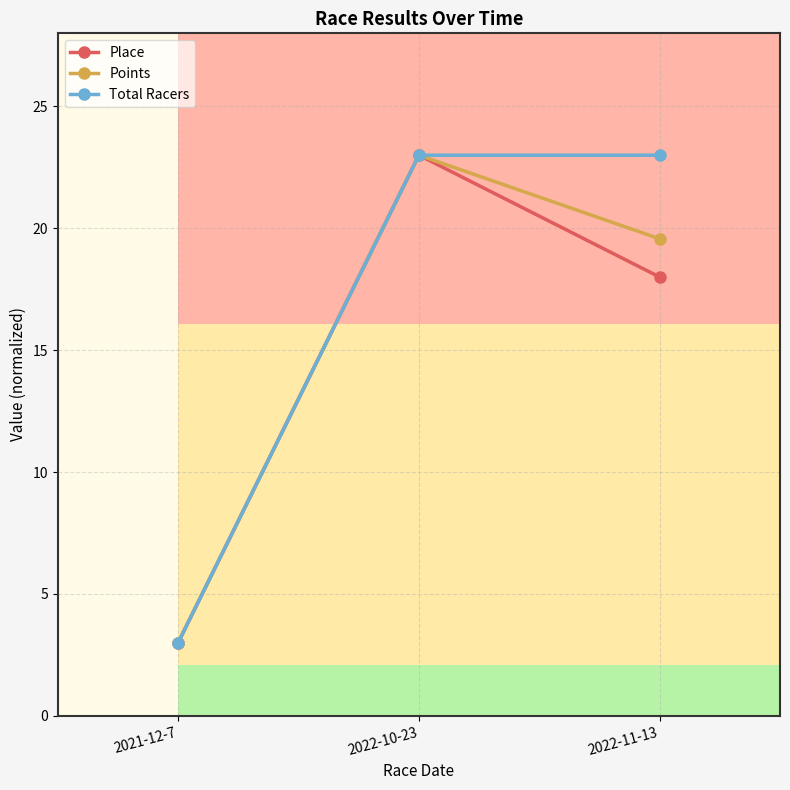

The value of Total Racers at 2022-11-13 is 23.0. True or false?

True